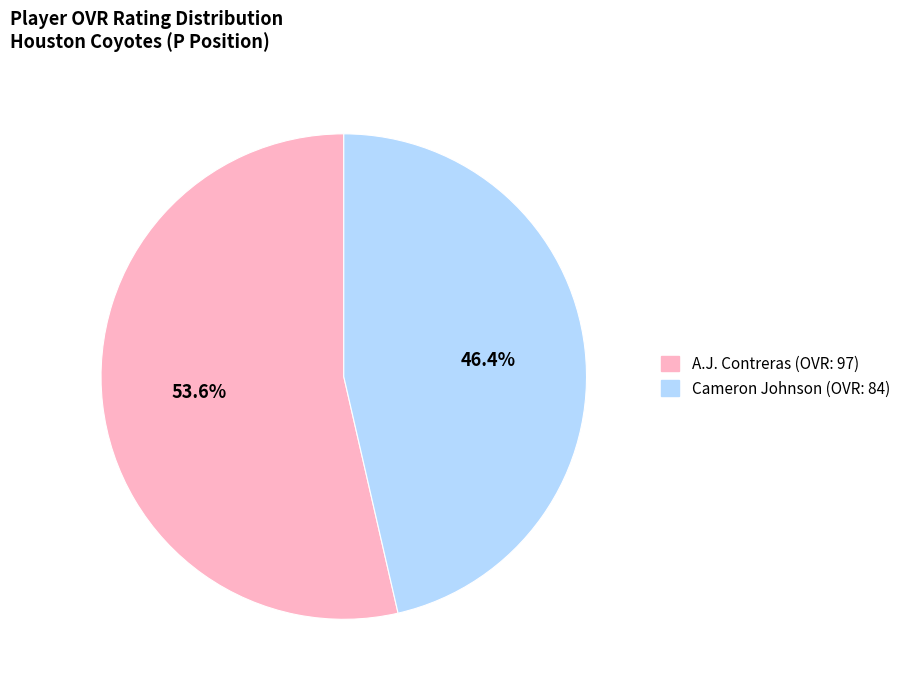

To the nearest percent, what percentage of the pie is Cameron Johnson?

46%